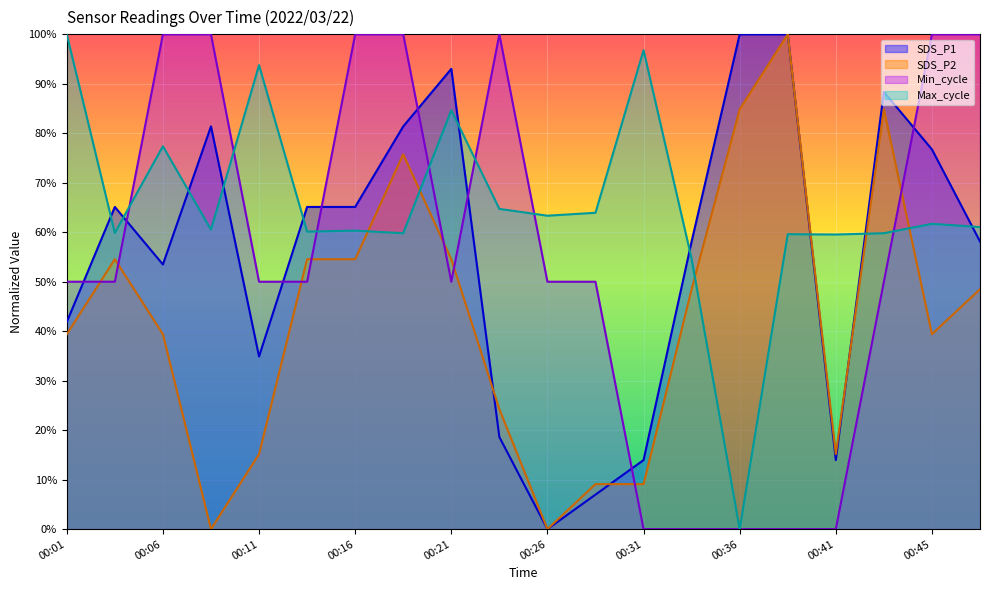

Reading left to right, transcribe all the data shown in this chart.

SDS_P1: 00:01=0.4	00:04=0.7	00:06=0.5	00:09=0.8	00:11=0.3	00:13=0.7	00:16=0.7	00:18=0.8	00:21=0.9	00:23=0.2	00:26=0.0	00:28=0.1	00:31=0.1	00:33=0.6	00:36=1.0	00:38=1.0	00:41=0.1	00:43=0.9	00:45=0.8	00:48=0.6
SDS_P2: 00:01=0.4	00:04=0.5	00:06=0.4	00:09=0.0	00:11=0.2	00:13=0.5	00:16=0.5	00:18=0.8	00:21=0.5	00:23=0.2	00:26=0.0	00:28=0.1	00:31=0.1	00:33=0.5	00:36=0.8	00:38=1.0	00:41=0.2	00:43=0.8	00:45=0.4	00:48=0.5
Min_cycle: 00:01=0.5	00:04=0.5	00:06=1.0	00:09=1.0	00:11=0.5	00:13=0.5	00:16=1.0	00:18=1.0	00:21=0.5	00:23=1.0	00:26=0.5	00:28=0.5	00:31=0.0	00:33=0.0	00:36=0.0	00:38=0.0	00:41=0.0	00:43=0.5	00:45=1.0	00:48=1.0
Max_cycle: 00:01=1.0	00:04=0.6	00:06=0.8	00:09=0.6	00:11=0.9	00:13=0.6	00:16=0.6	00:18=0.6	00:21=0.8	00:23=0.6	00:26=0.6	00:28=0.6	00:31=1.0	00:33=0.5	00:36=0.0	00:38=0.6	00:41=0.6	00:43=0.6	00:45=0.6	00:48=0.6